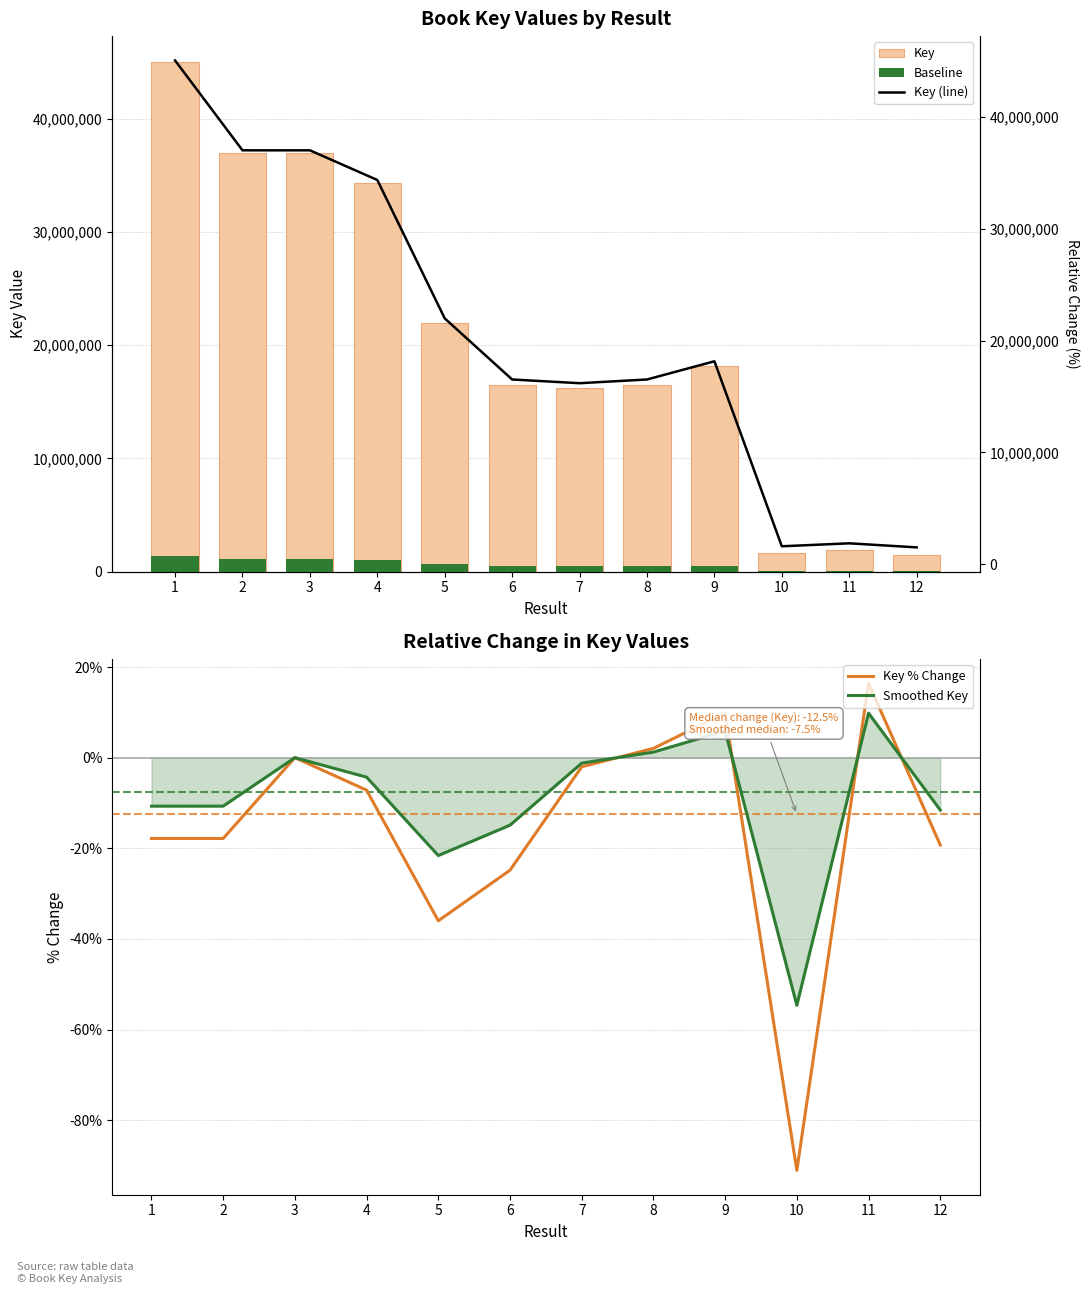

How many data points in Smoothed Key are above -4?

5